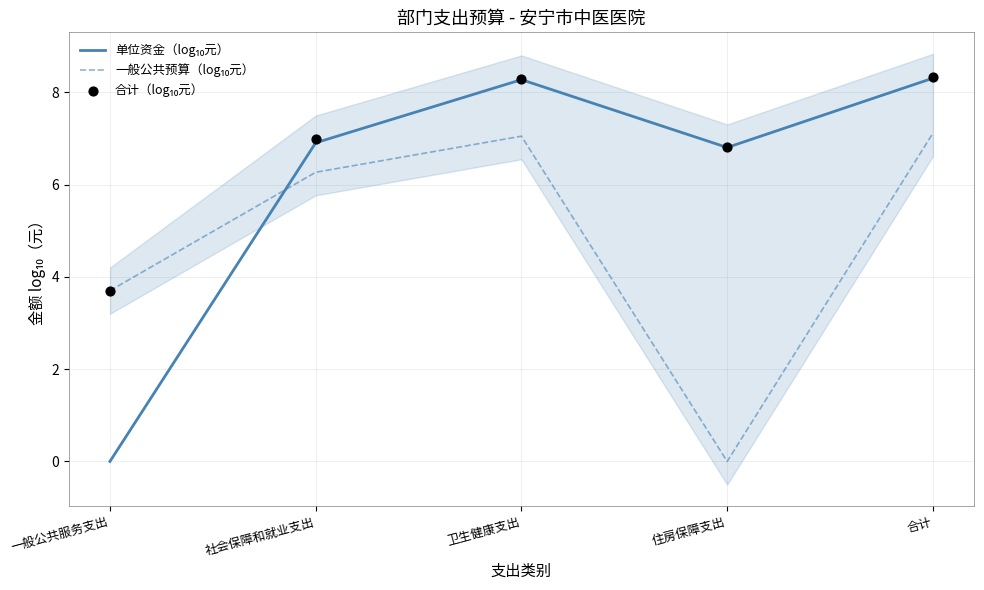

What is the total value across all series at 一般公共服务支出?

7.4